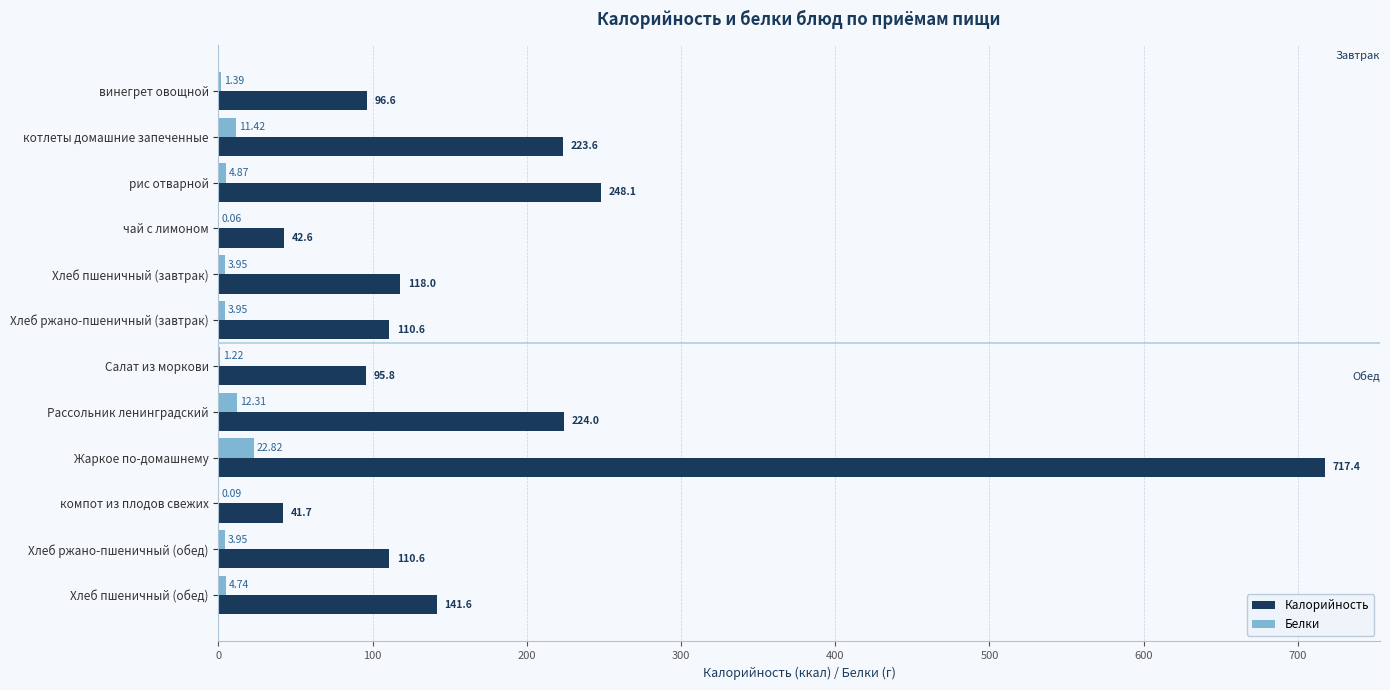

What is the sum of all Калорийность values?

2170.6